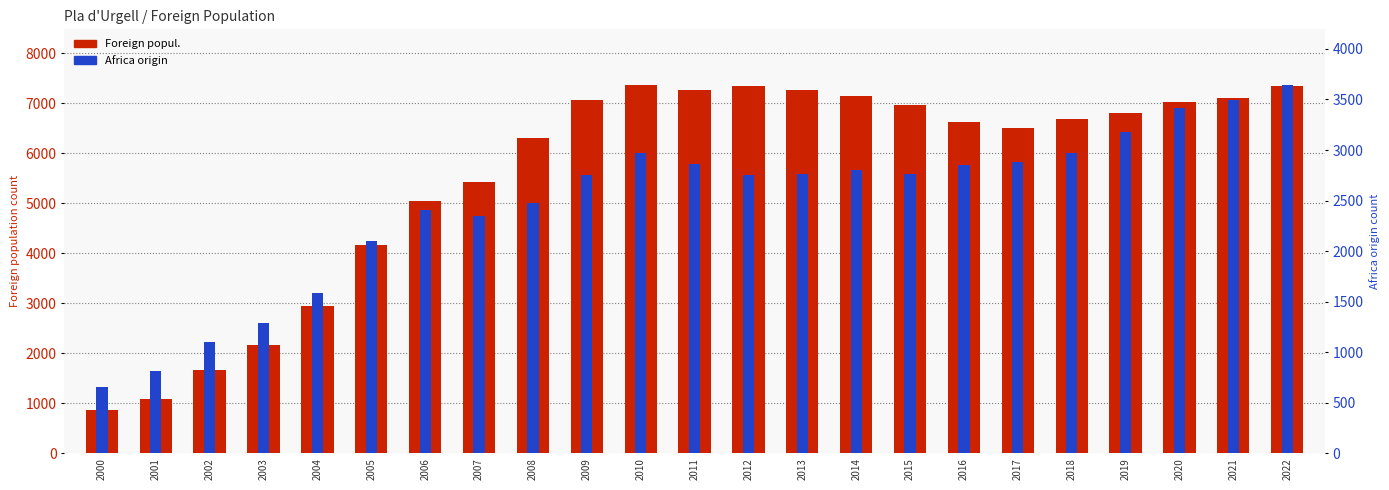

How many bars are there in each group?

2